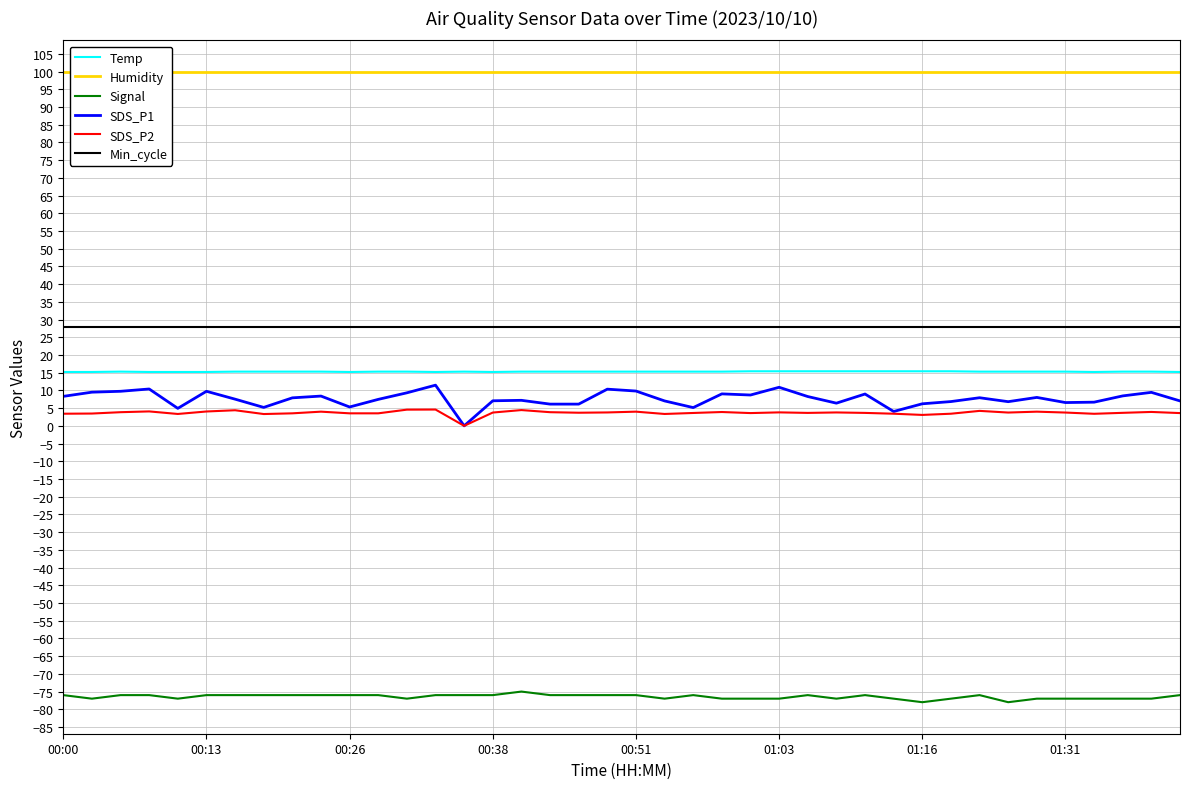

True or false: Temp and Signal cross at least once.

False